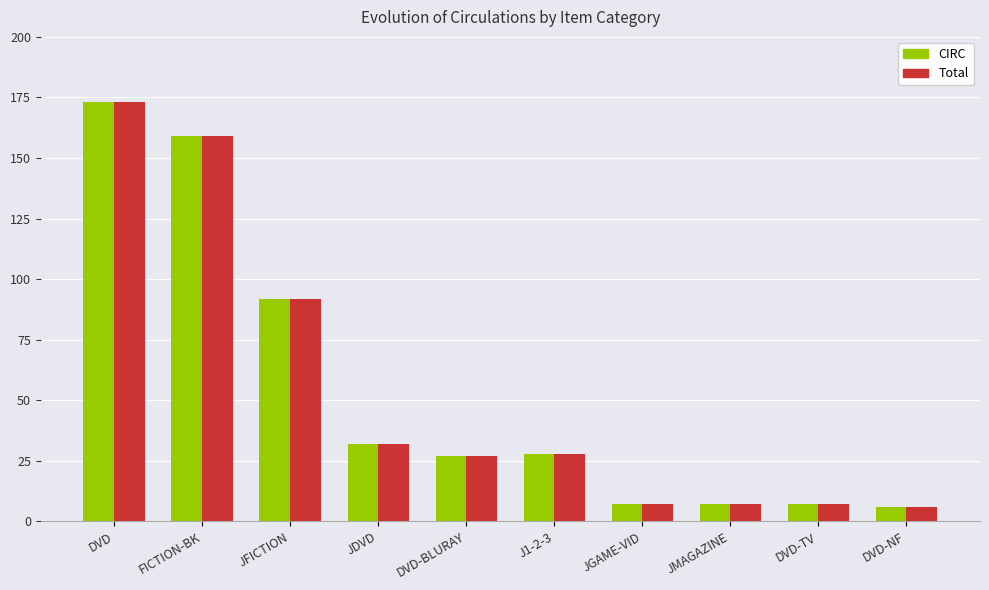

Is the value of Total at DVD greater than the value of CIRC at JGAME-VID?

Yes